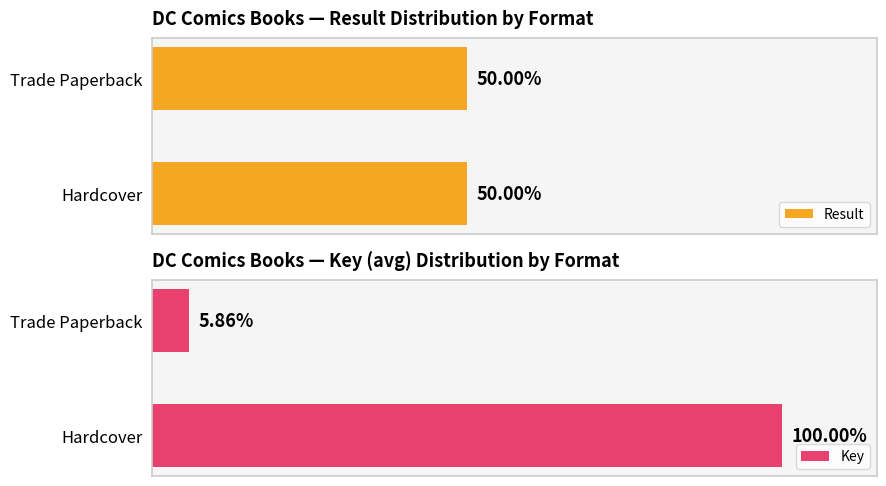

Which category has the highest value in the Key series?

Hardcover